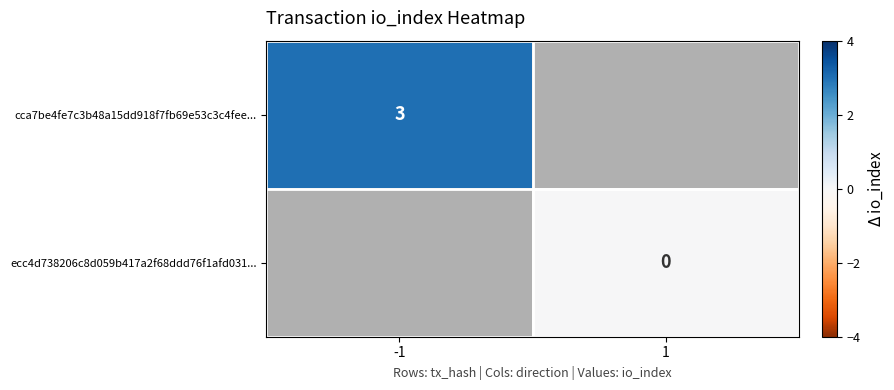

Is it true that cca7be4fe7c3b48a15dd918f7fb69e53c3c4fee... equals 3 at -1?

True